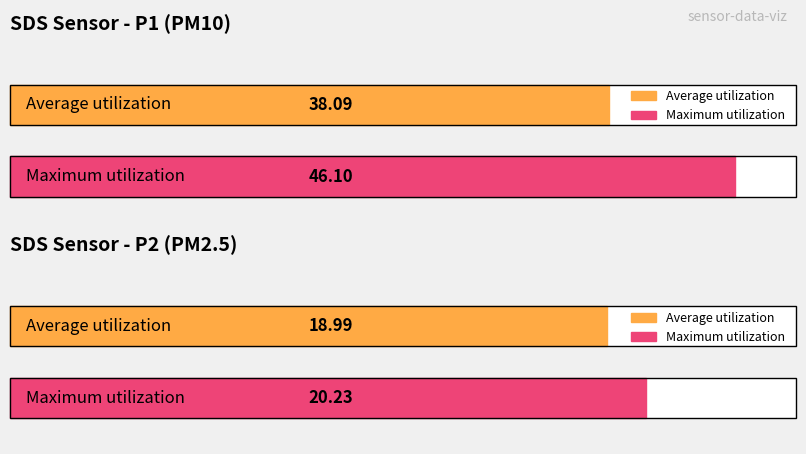

Is it true that SDS_P1 equals 60.1 at 00:06?

False